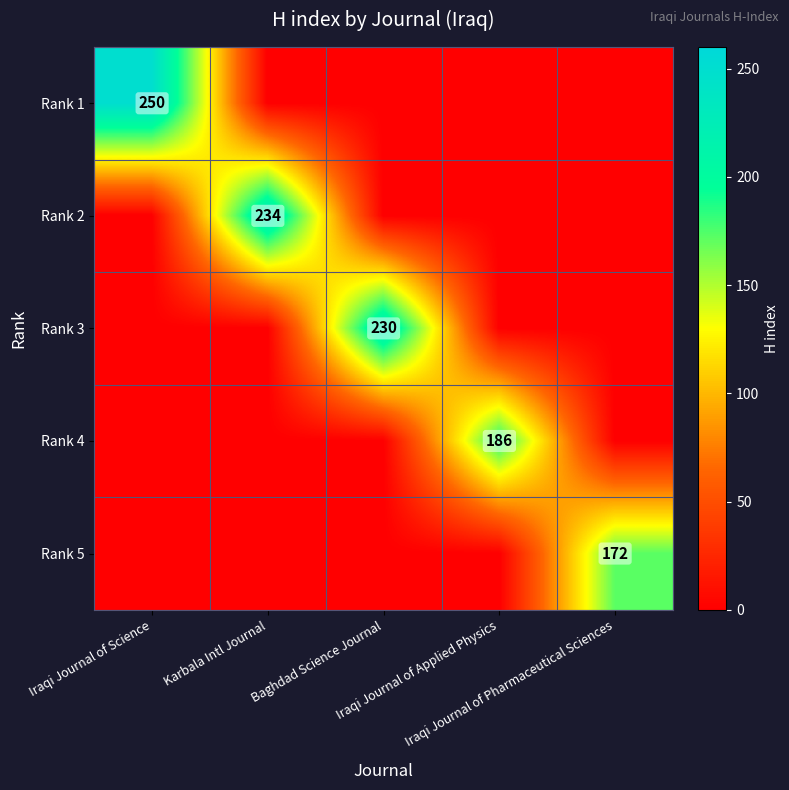

True or false: Rank 3 has a value of 0 at Iraqi Journal of Science.

True